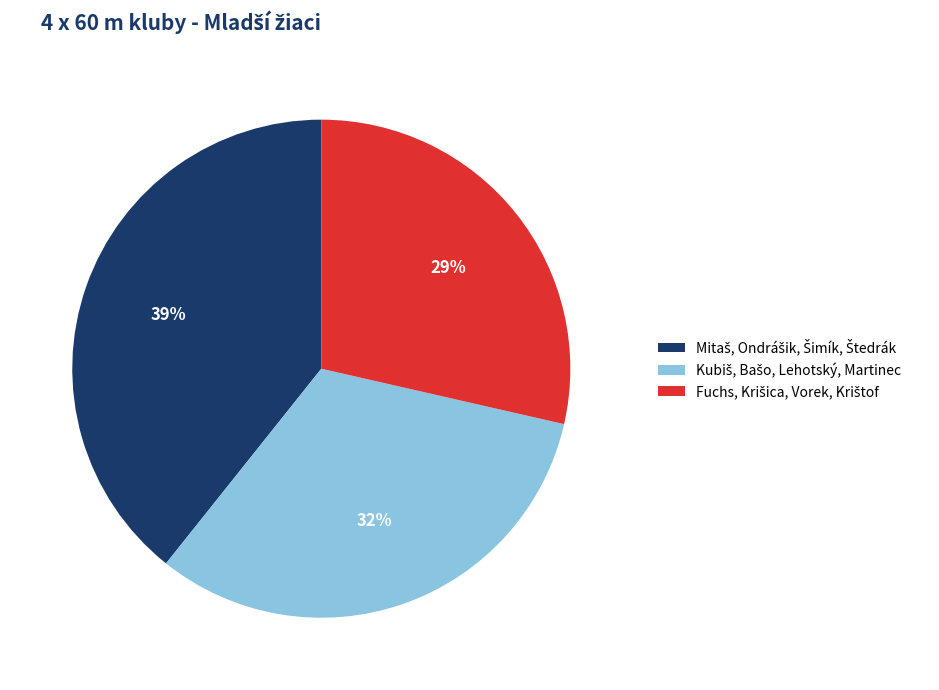

Count the number of slices in the pie.

3